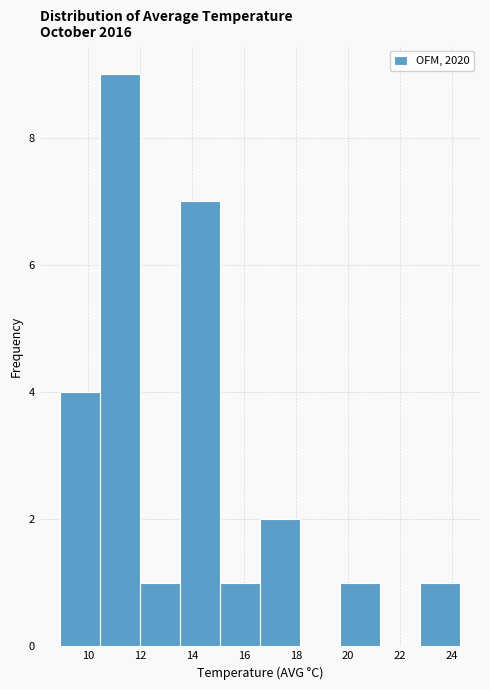

Reading left to right, list every bar in this chart as the range it spans on the x-axis followed by its height. Neither the bar edges nor the heights are printed on the chart, so give them approximately, as read against the axes.

8.90 to 10.44: 4
10.44 to 11.98: 9
11.98 to 13.52: 1
13.52 to 15.06: 7
15.06 to 16.60: 1
16.60 to 18.14: 2
18.14 to 19.68: 0
19.68 to 21.22: 1
21.22 to 22.76: 0
22.76 to 24.30: 1